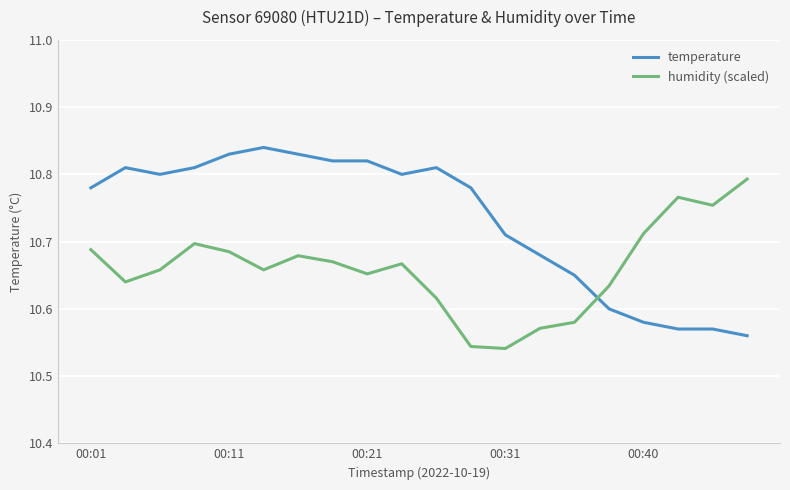

True or false: humidity (scaled) and temperature cross at least once.

True